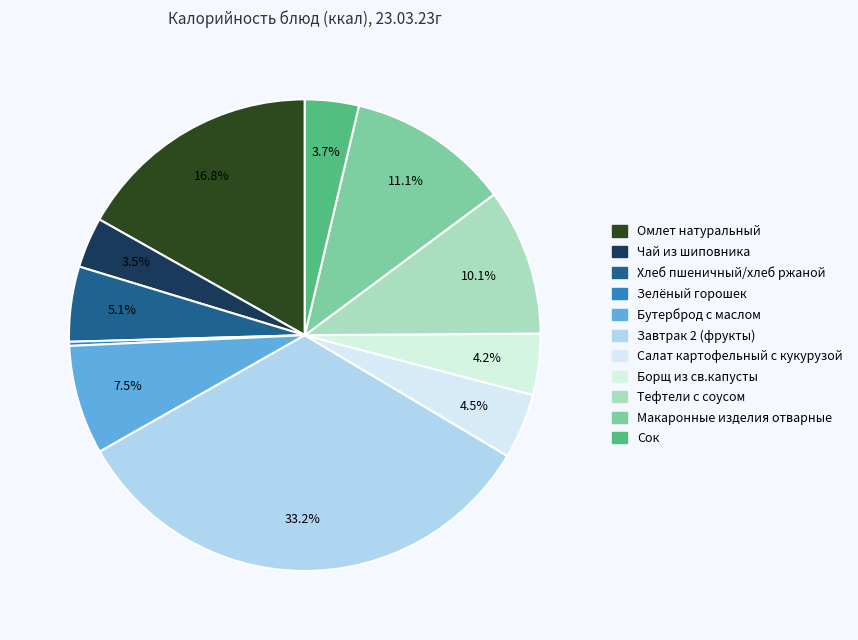

How many slices are in this pie chart?

11